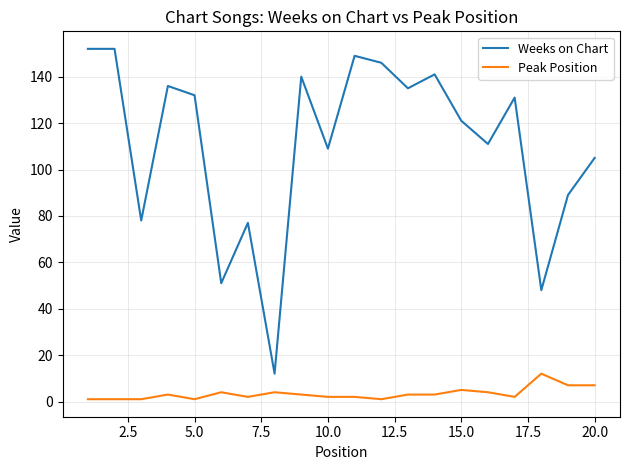

What is the difference between the maximum and minimum values in the Weeks on Chart series?

140